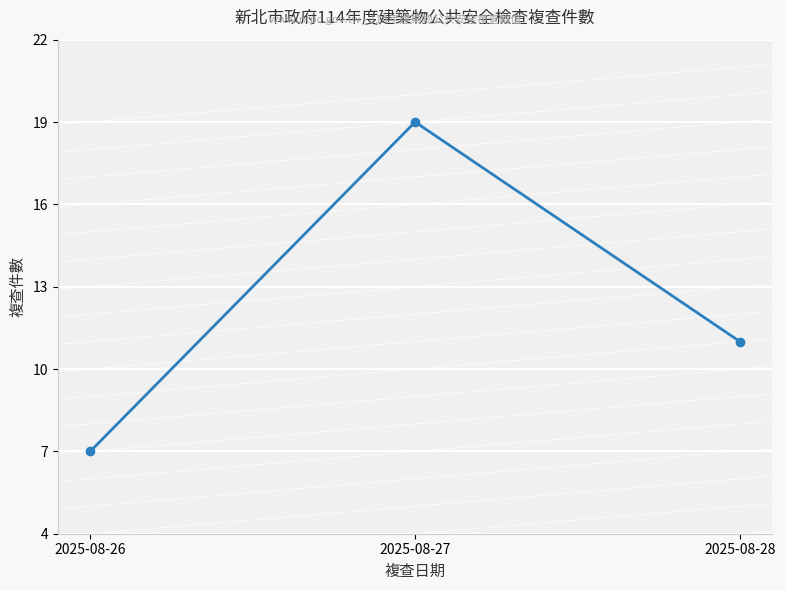

Which category has the lowest value across all series?

2025-08-26